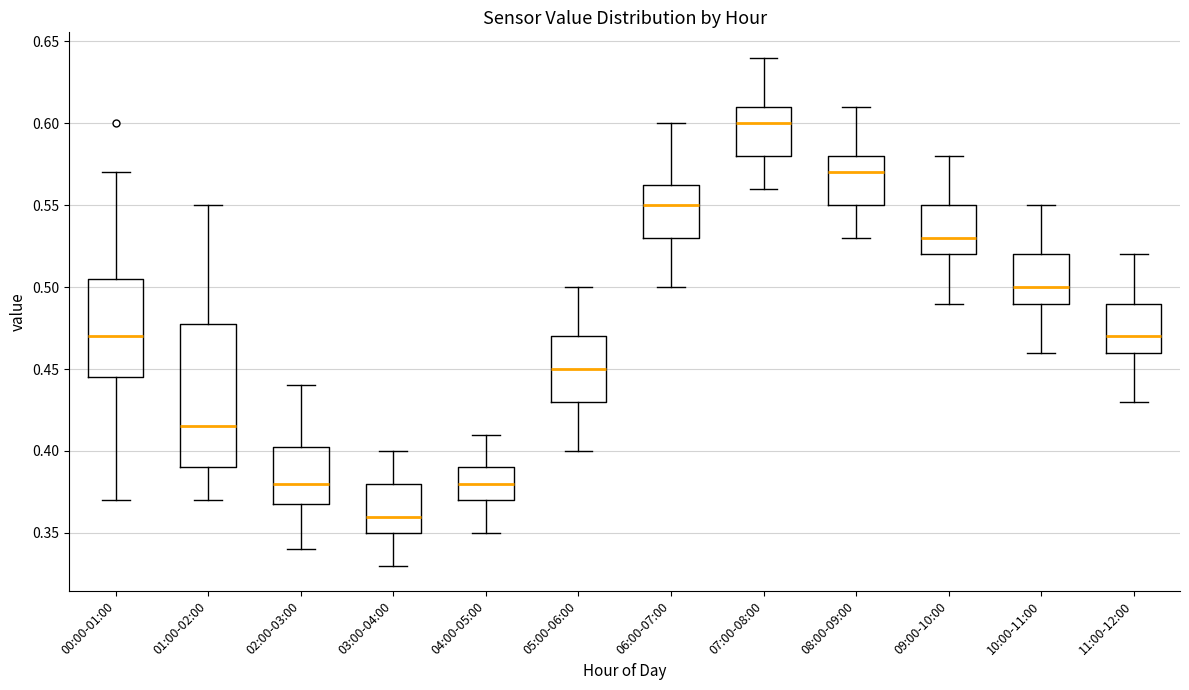

Comparing the boxes themselves (not the whiskers), which one is the tallest?

01:00-02:00